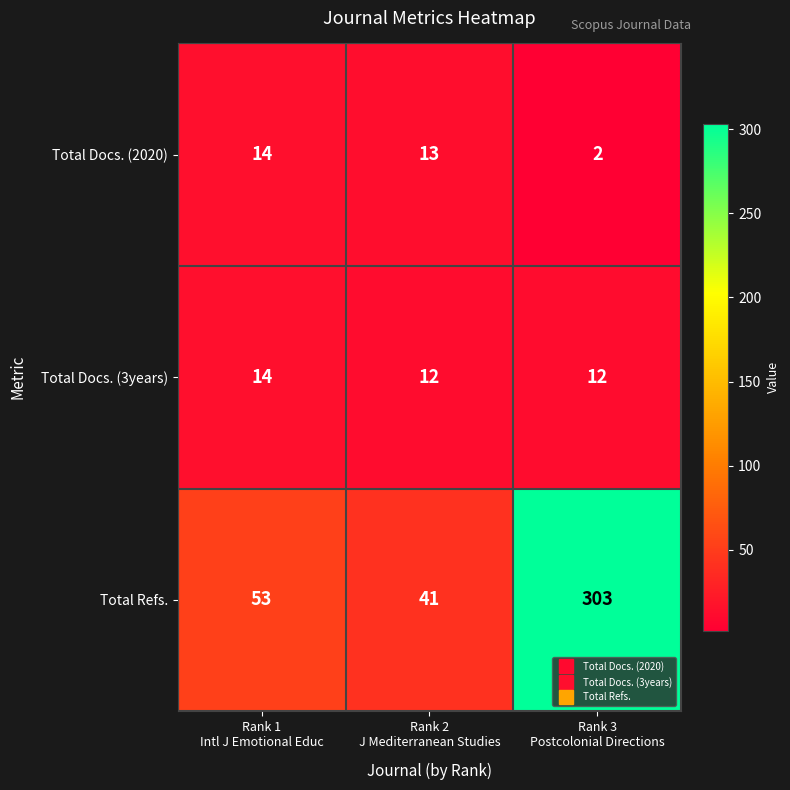

Count the Total Docs. (3years) values in the range 12 to 14.

3